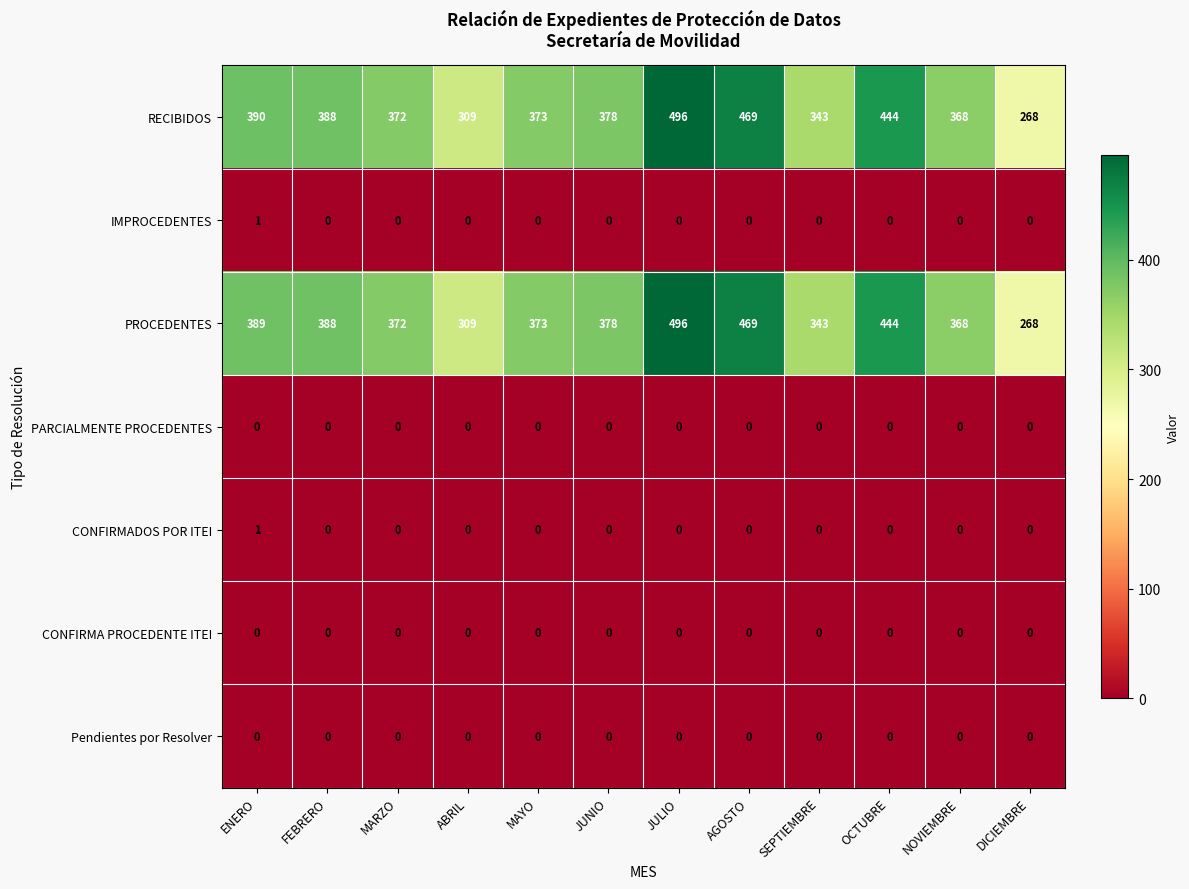

Between ENERO and SEPTIEMBRE, which series saw the biggest shift?

RECIBIDOS